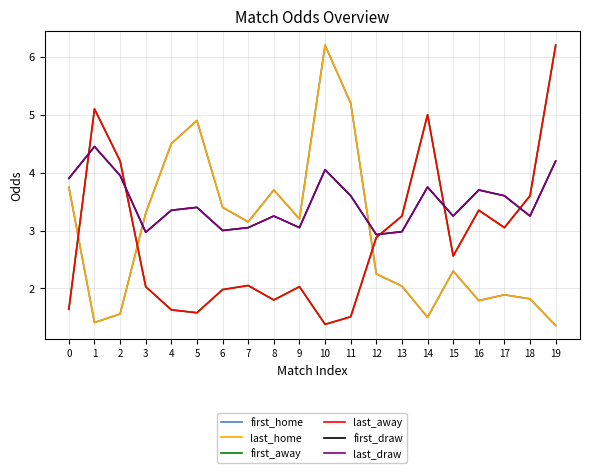

What is the smallest value displayed?

1.4